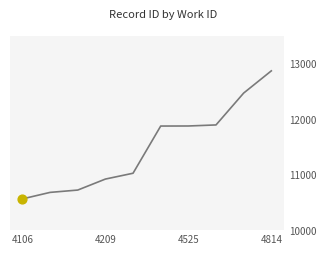

What is the ratio of the value at 5 to the value at 4106?

1.1